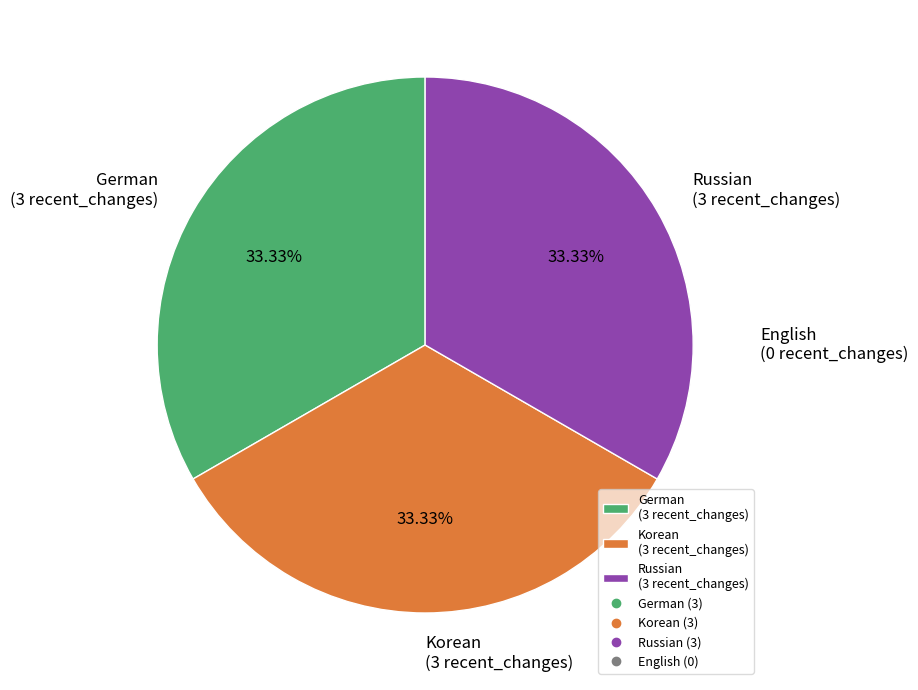

Is there any slice that represents more than half of the pie?

No